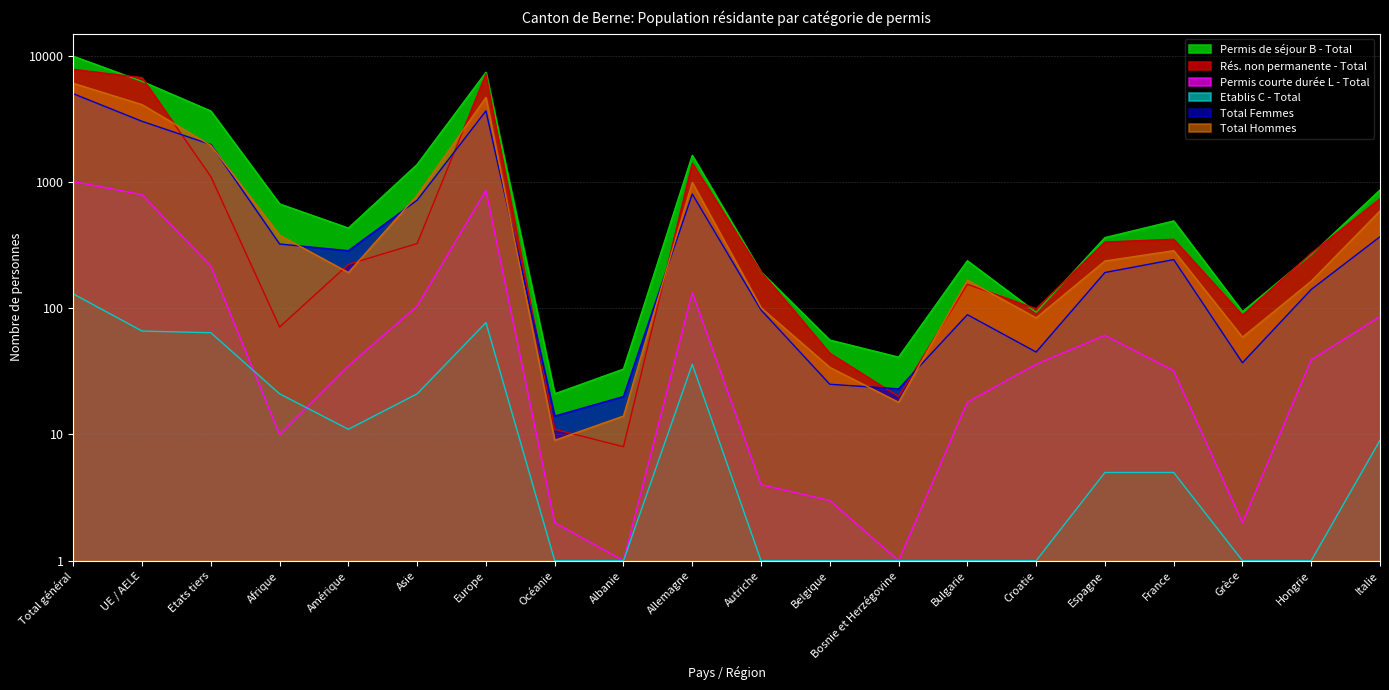

What is the total value across all series at Afrique?

1475